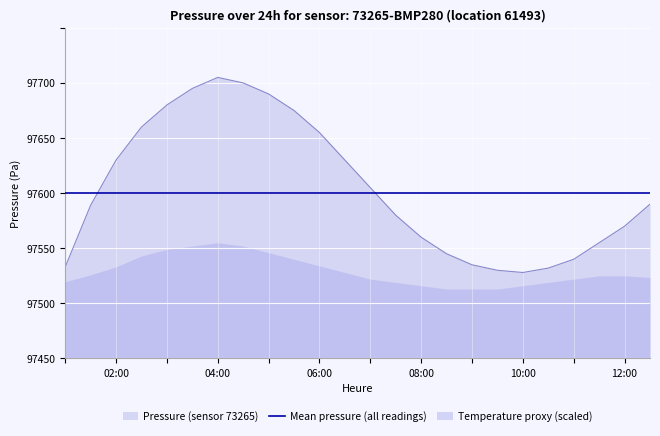

What is the difference between the maximum and minimum values?

177